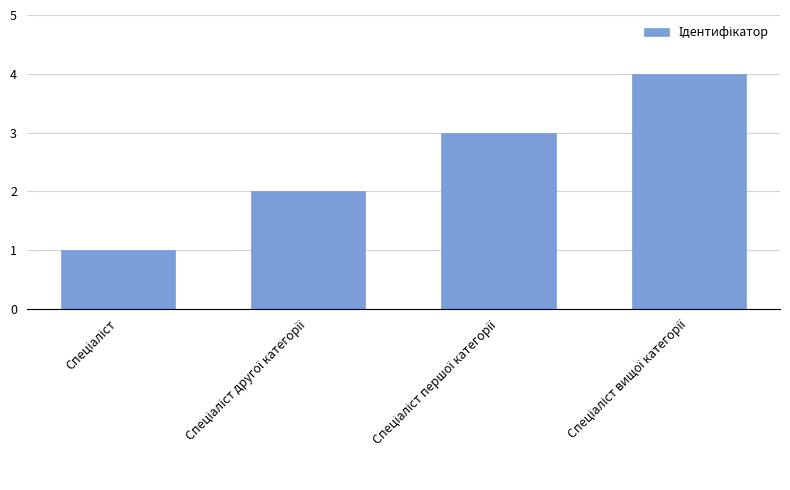

What is the maximum value shown in the chart?

4